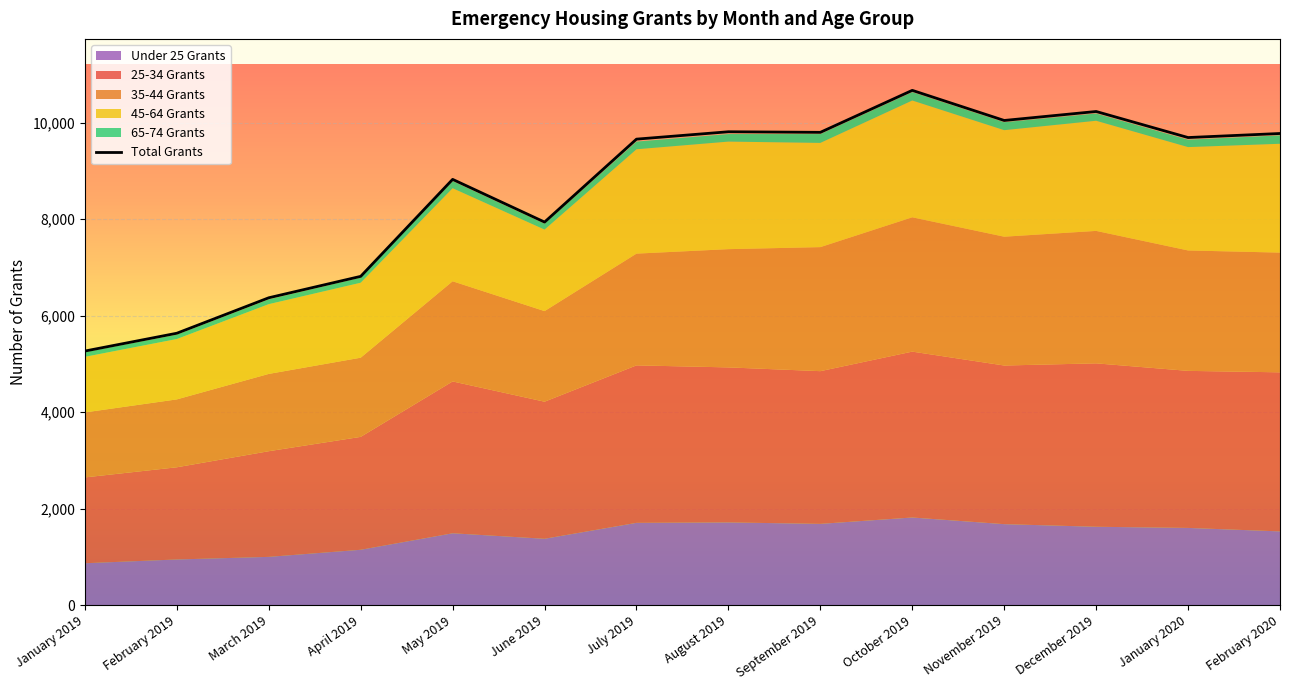

At which label does Total Grants first exceed 9690?

August 2019